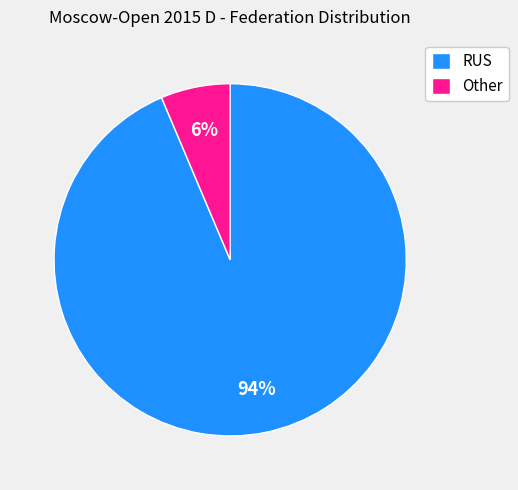

What is the majority slice?

RUS